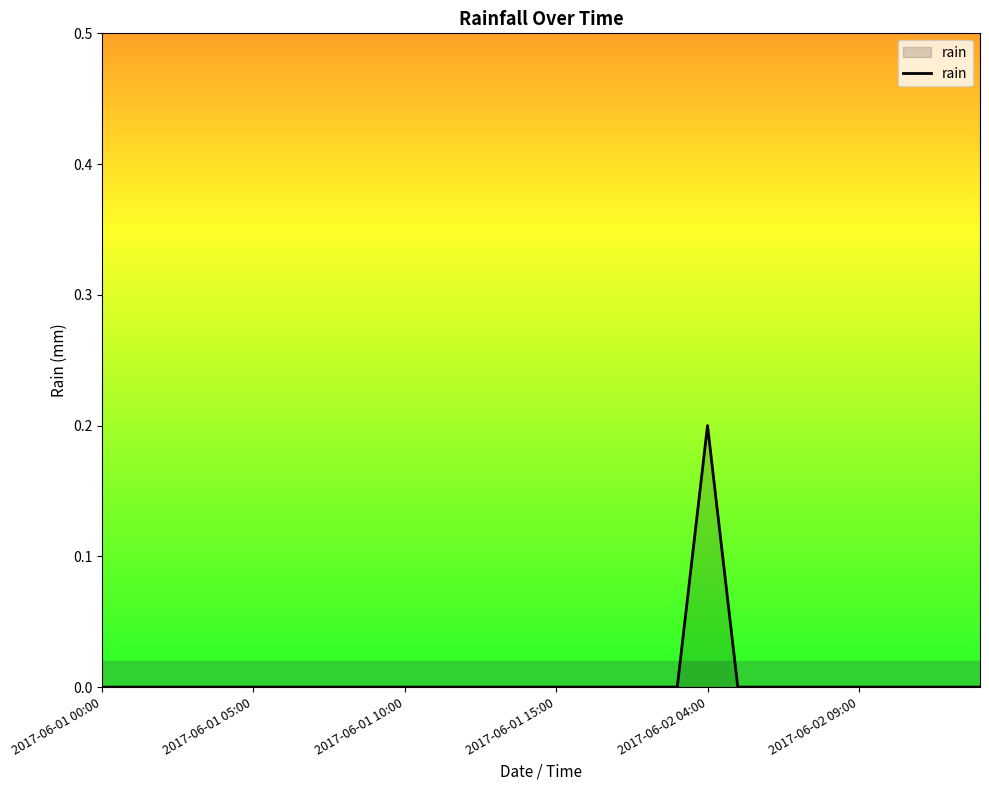

Reading right to left, what are all the values shown in this chart?

0.0	0.0	0.0	0.0	0.0	0.0	0.0	0.0	0.0	0.2	0.0	0.0	0.0	0.0	0.0	0.0	0.0	0.0	0.0	0.0	0.0	0.0	0.0	0.0	0.0	0.0	0.0	0.0	0.0	0.0